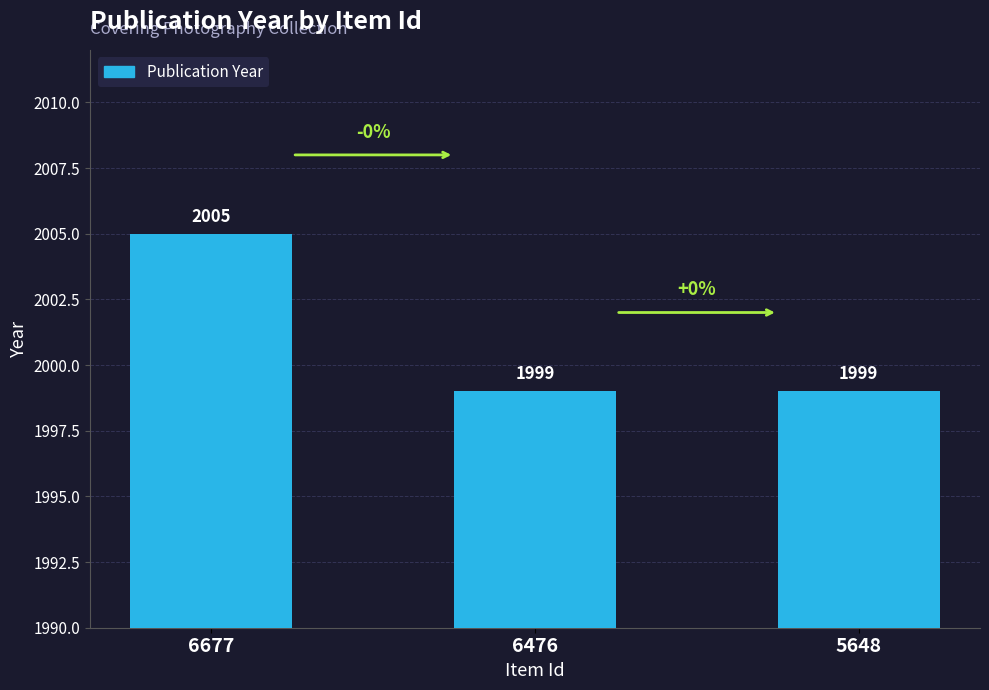

How many values are between 1999 and 2005?

3